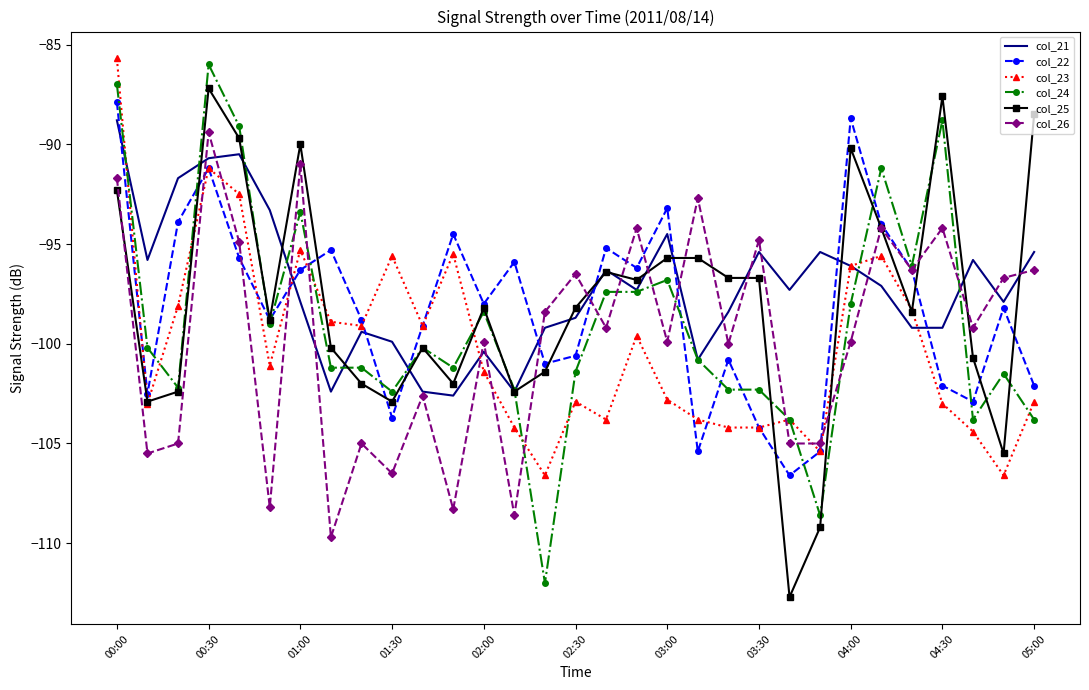

How many values in the col_24 series exceed -100?

13